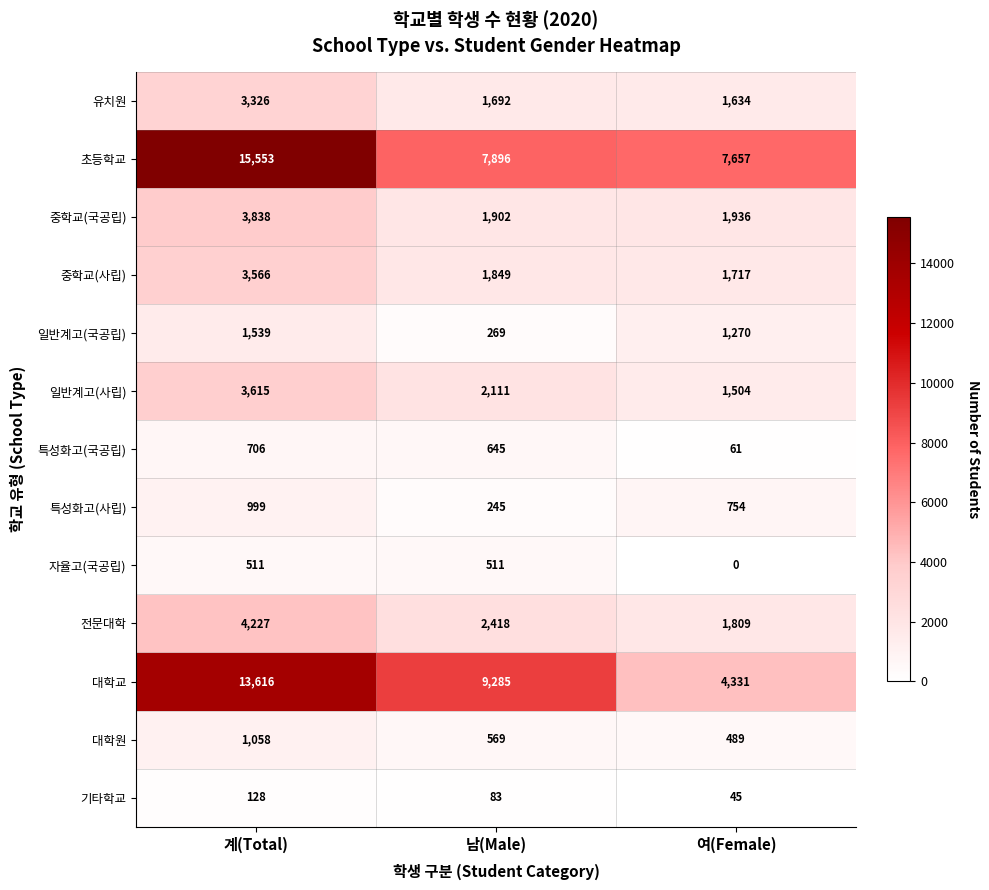

How many series are shown in this chart?

13